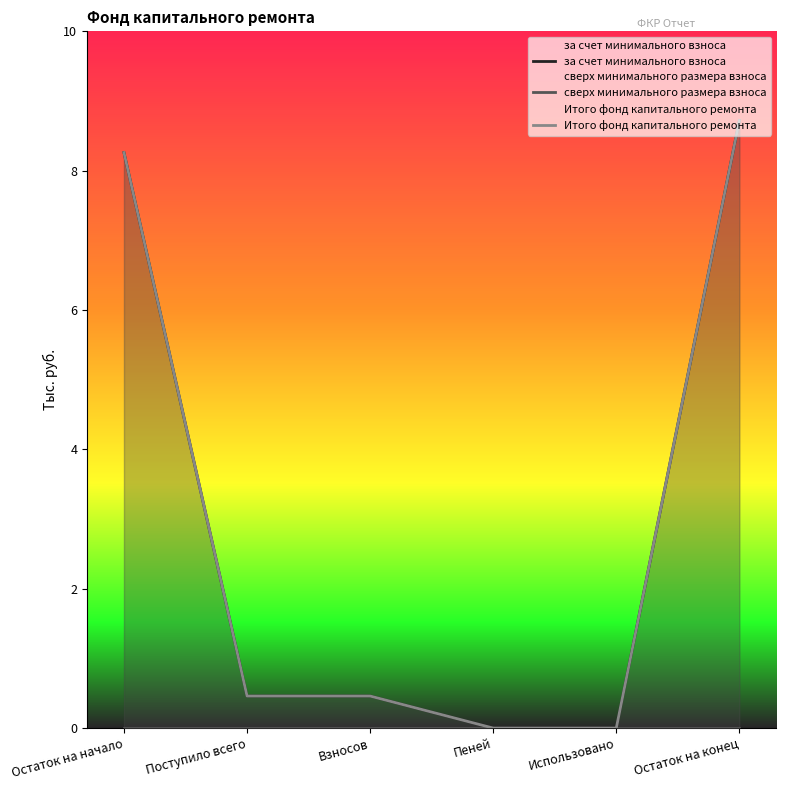

What is the total value across all series at Поступило всего?

0.9